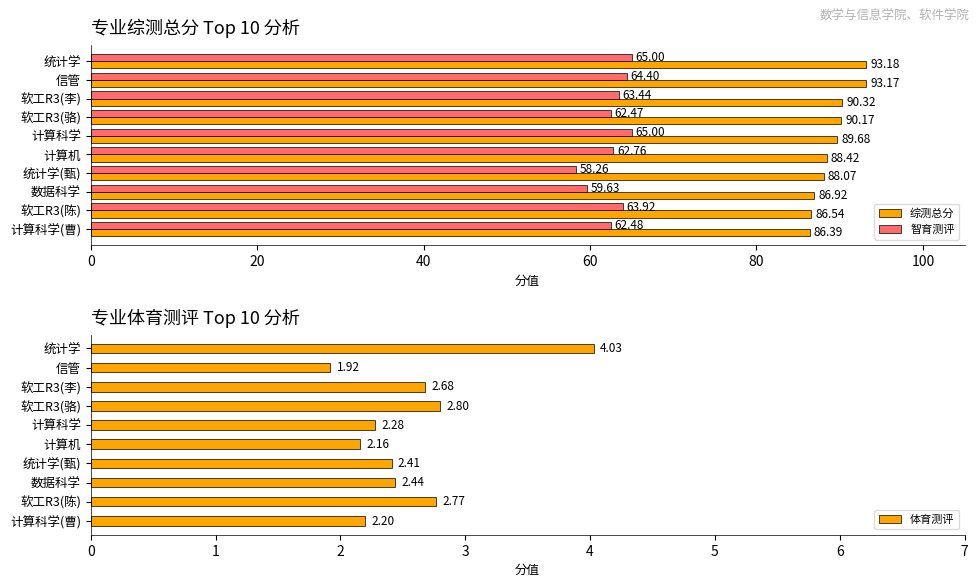

What is the average value of the 综测总分 series?

89.3